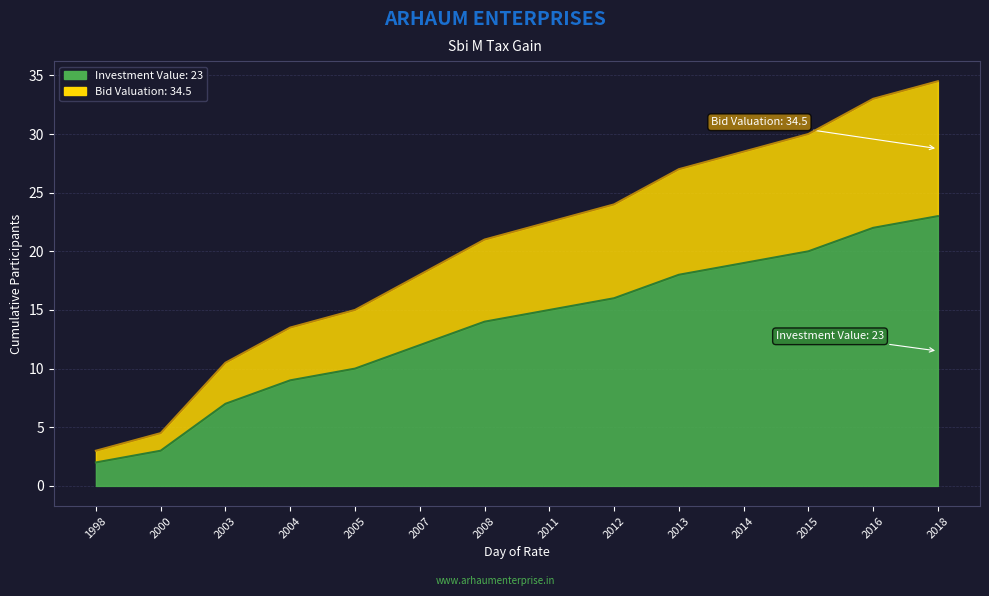

True or false: Bid Valuation and Investment Value cross at least once.

False